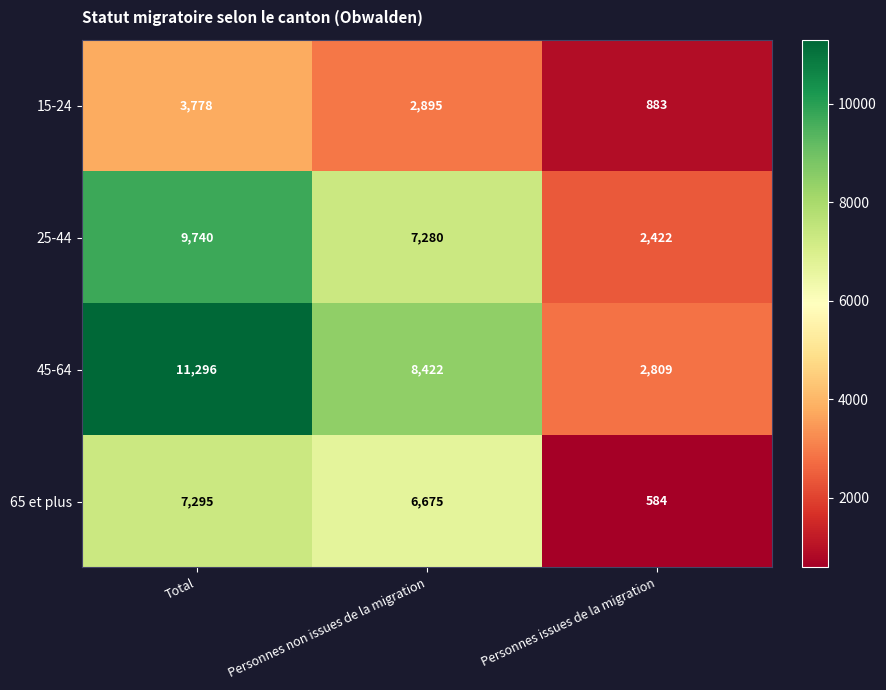

What is the smallest value displayed?

584